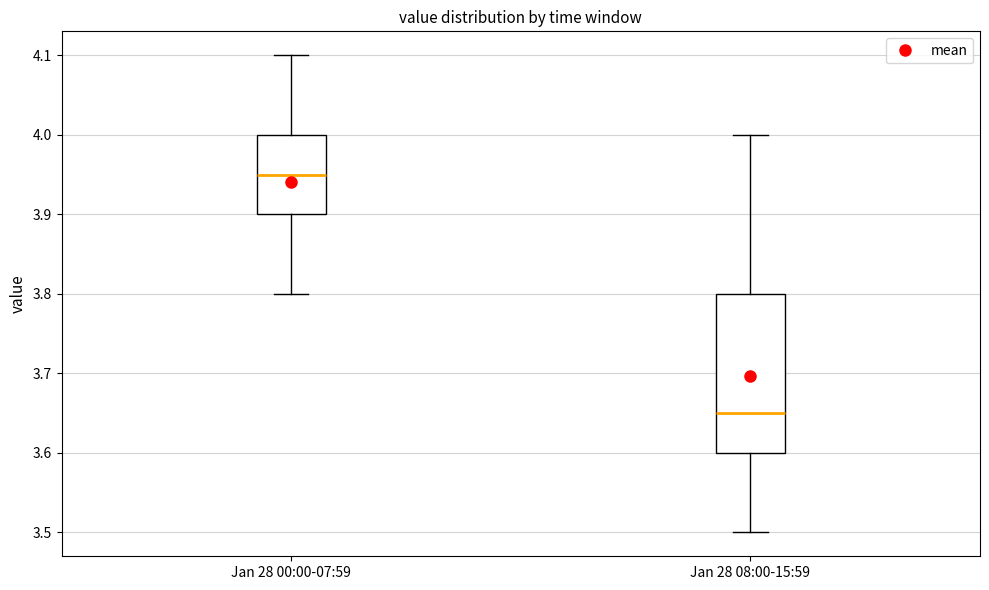

Where does the median line of the box for Jan 28 08:00-15:59 sit on the y-axis? The values are not printed on the chart, so give them approximately, as read against the axis.

3.65